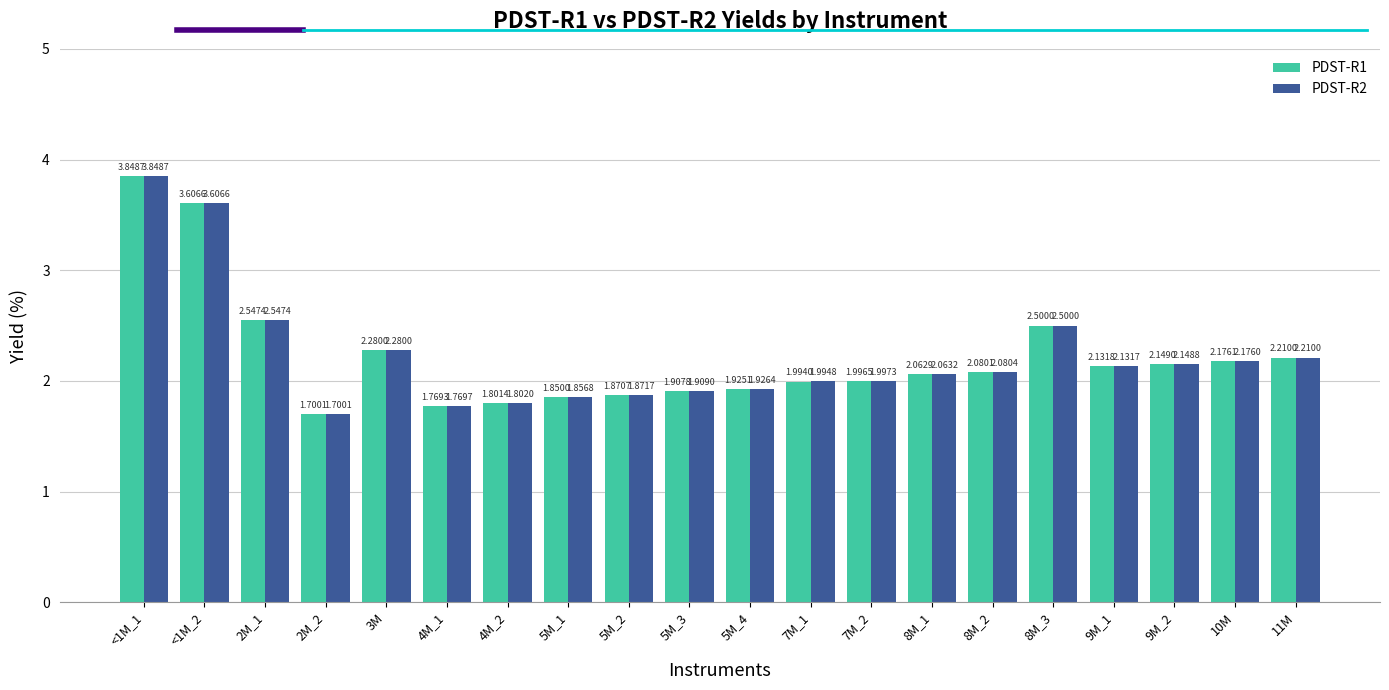

How many values in the PDST-R2 series exceed 2?

11